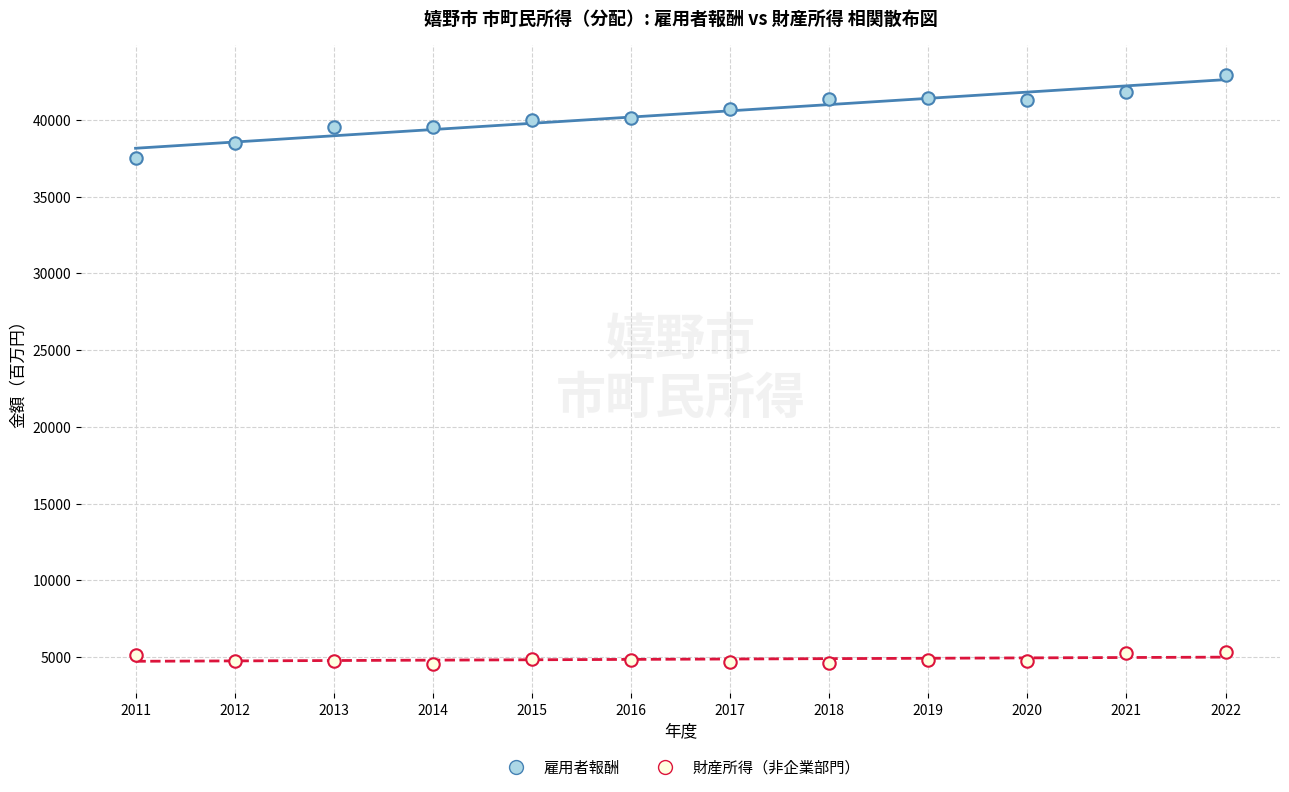

Which series has the widest spread of Y values?

雇用者報酬